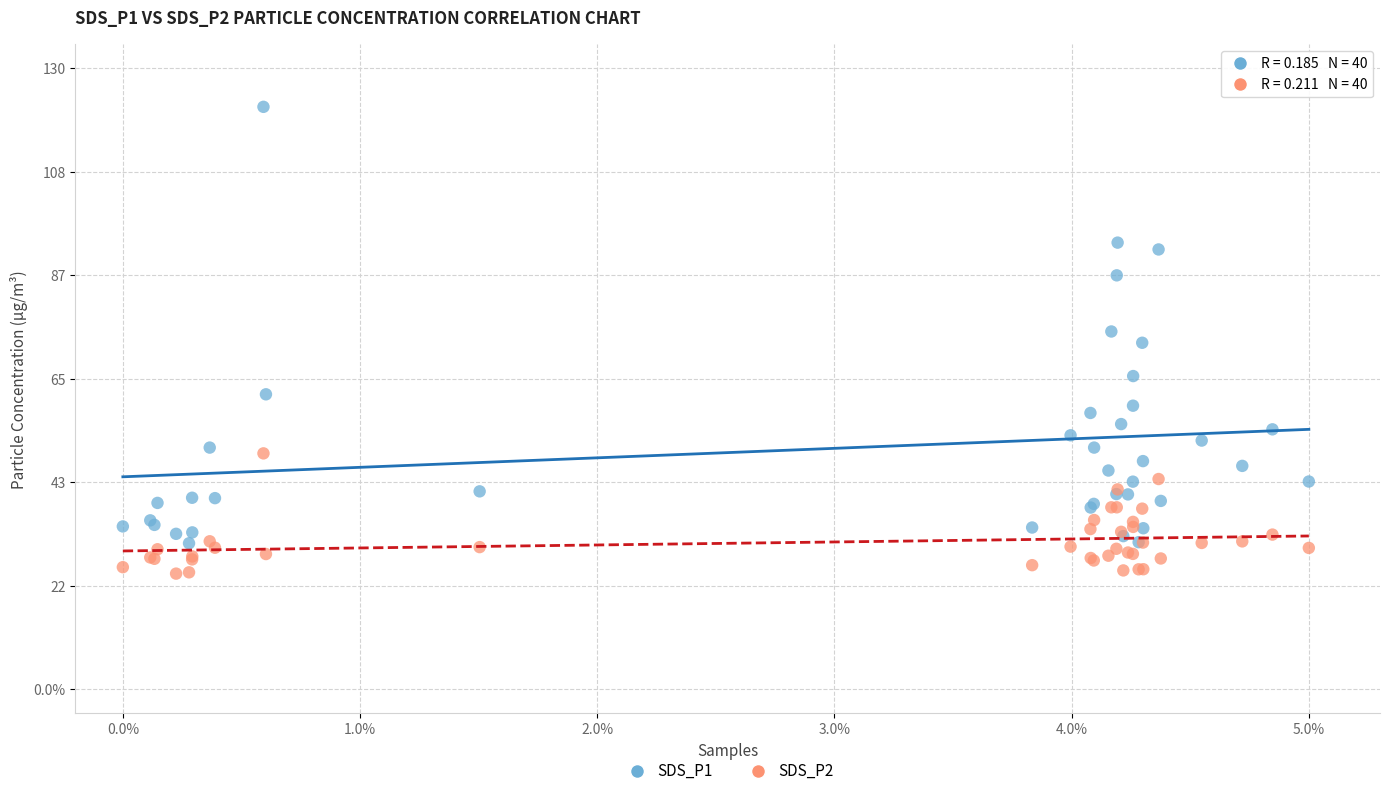

What are all the series names shown in the legend?

SDS_P1, SDS_P2